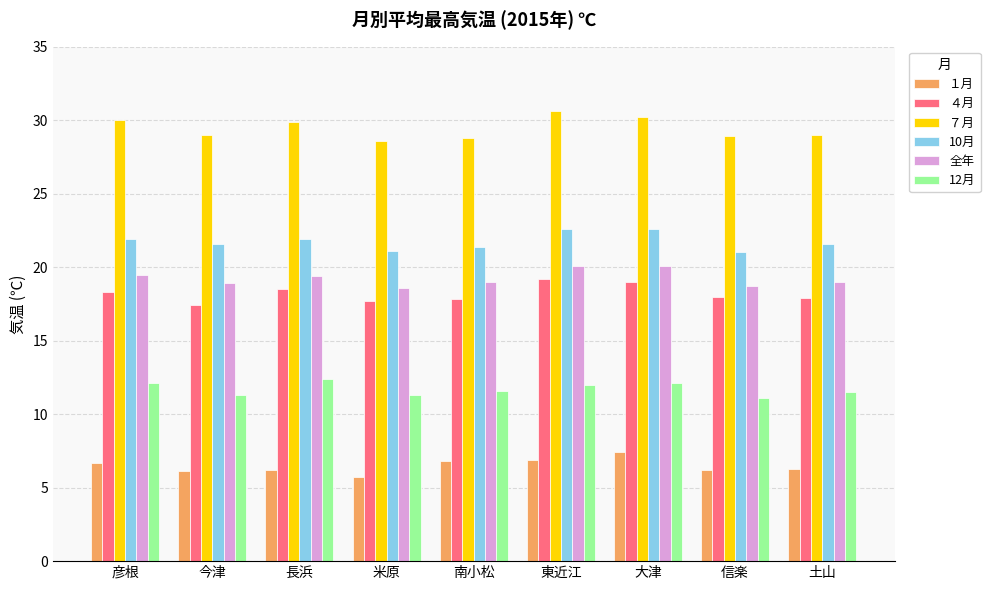

What is the difference between the highest and lowest values at 彦根?

23.3